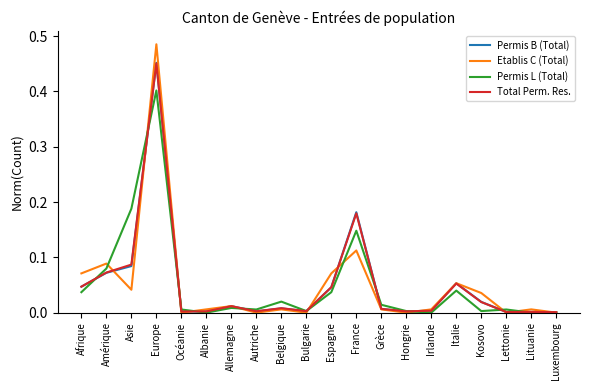

At which category is the sum across all series the highest?

Europe